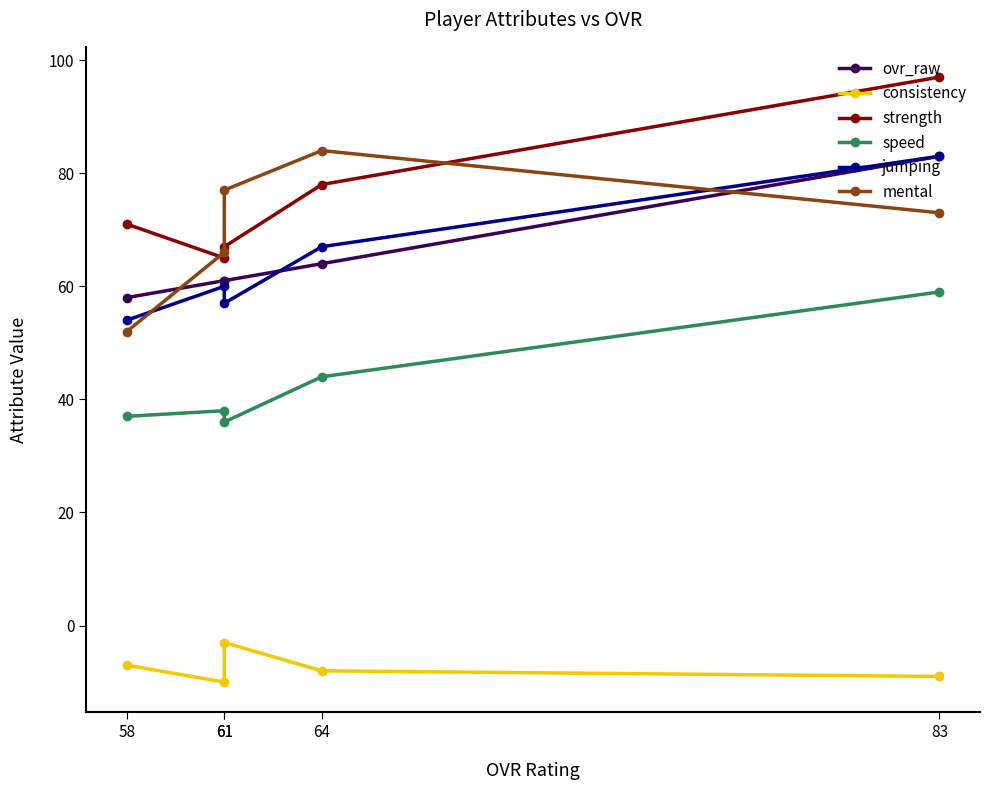

What is the difference between the speed values at 61 and 61?

2